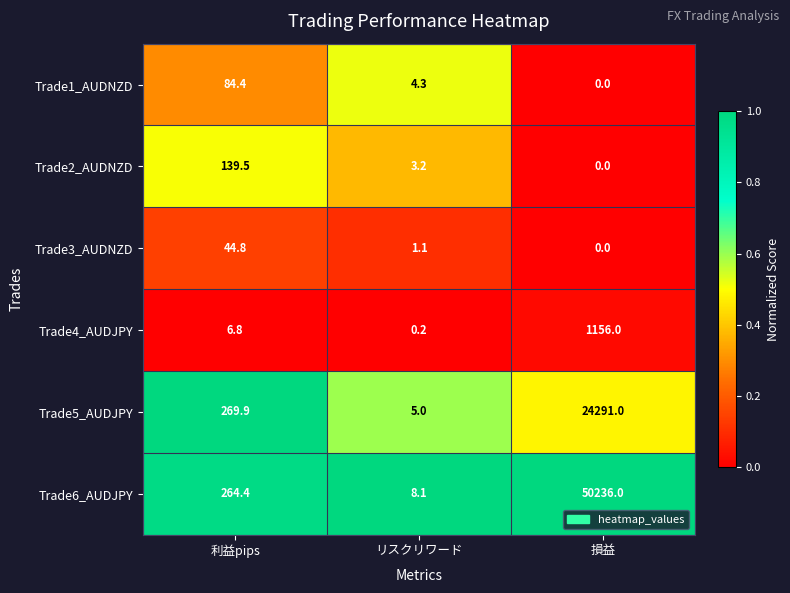

Is it true that Trade5_AUDJPY equals 1.3 at リスクリワード?

False